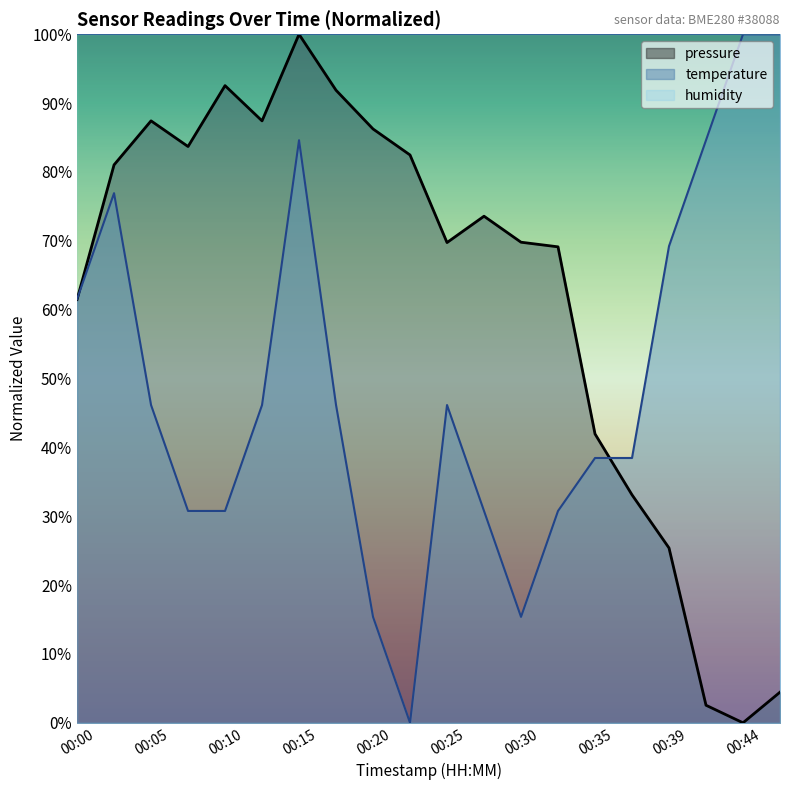

Between 00:17 and 00:35, which is larger?

00:17